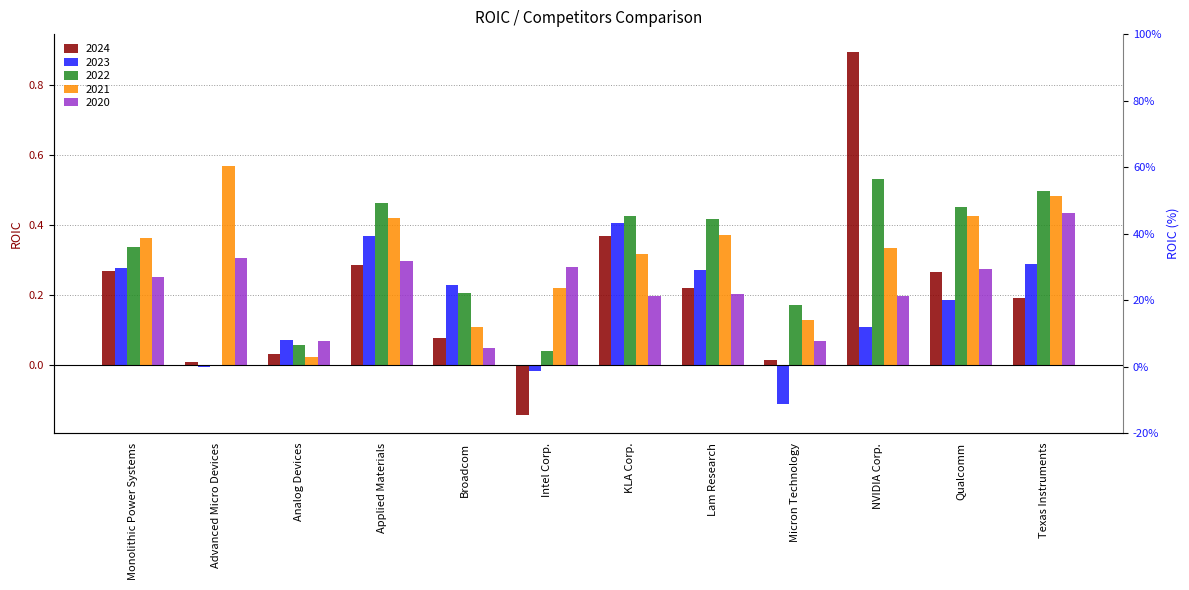

The value of 2023 at Texas Instruments is 0.3. True or false?

True